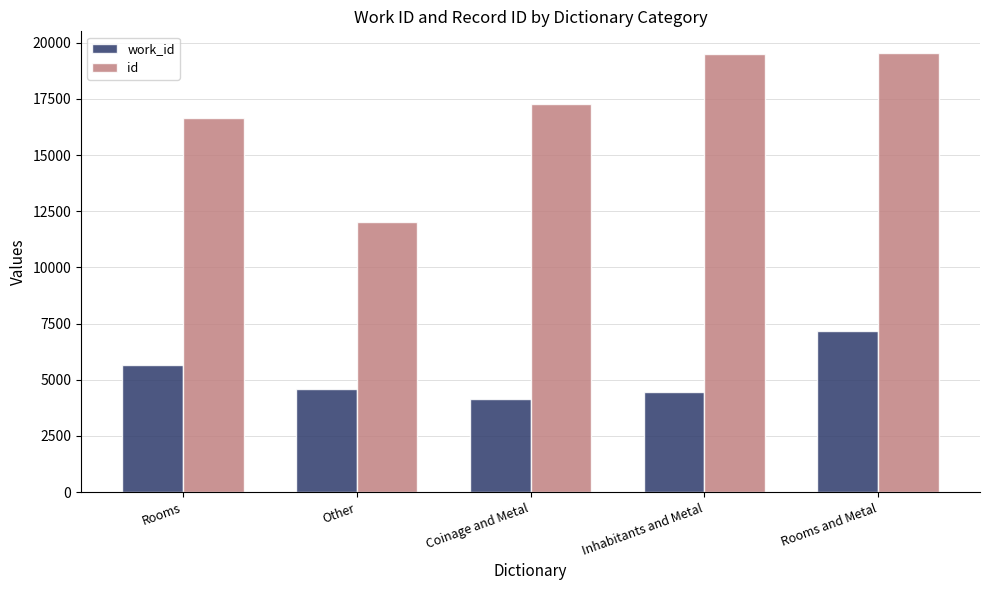

What is the maximum value for work_id?

7178.0